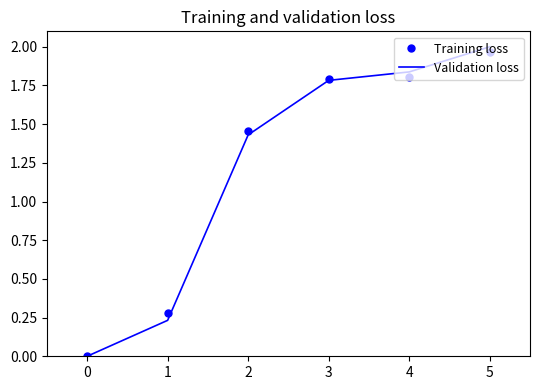

Which category has the highest value in the Validation loss series?

5